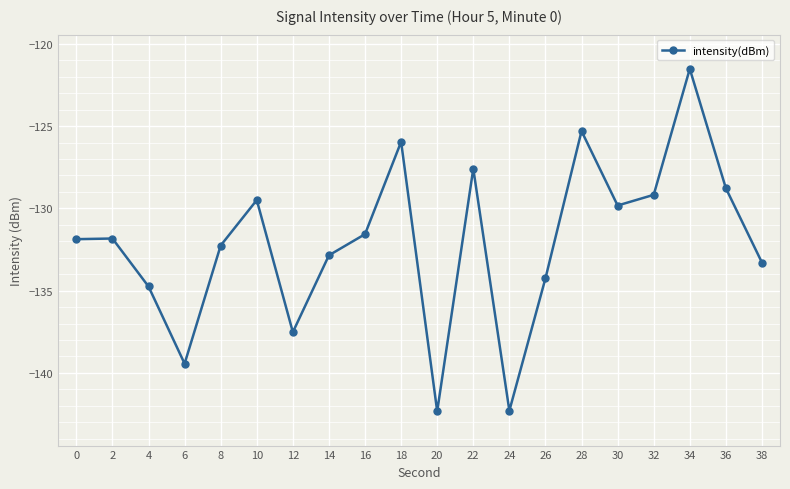

What is the difference between the values at 38 and 8?

1.0